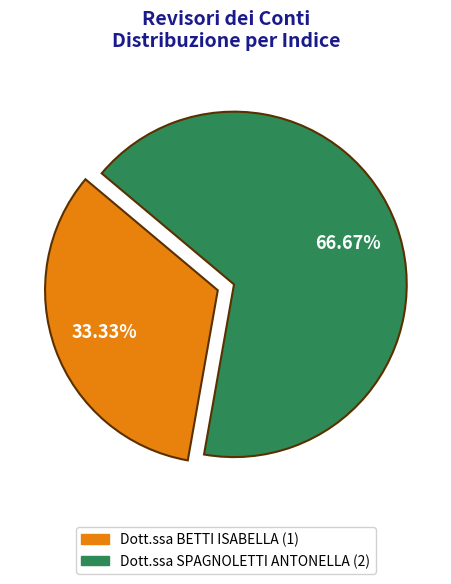

What is the largest slice in the pie chart?

Dott.ssa SPAGNOLETTI ANTONELLA